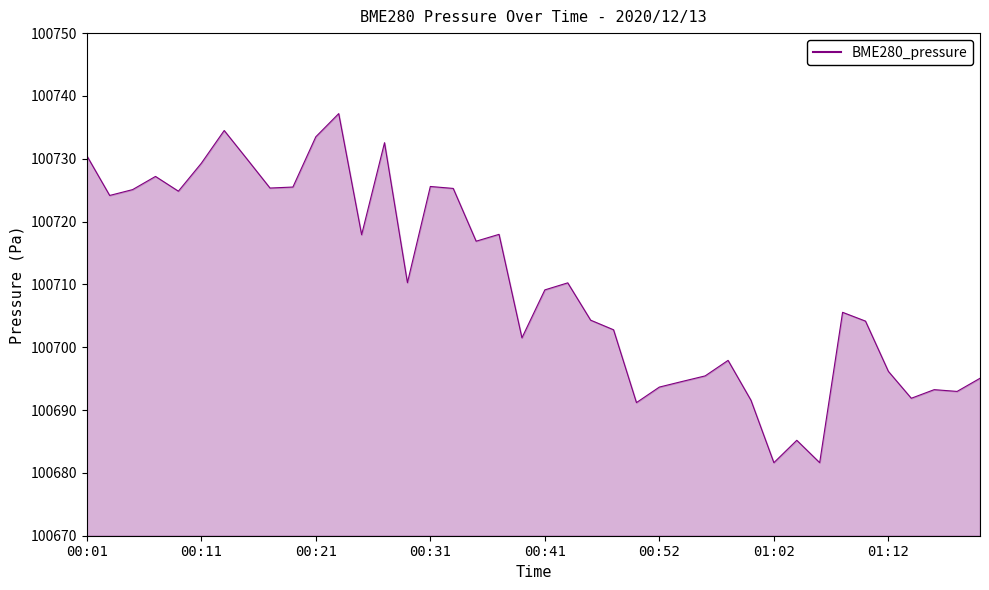

What is the greatest value displayed?

100737.2